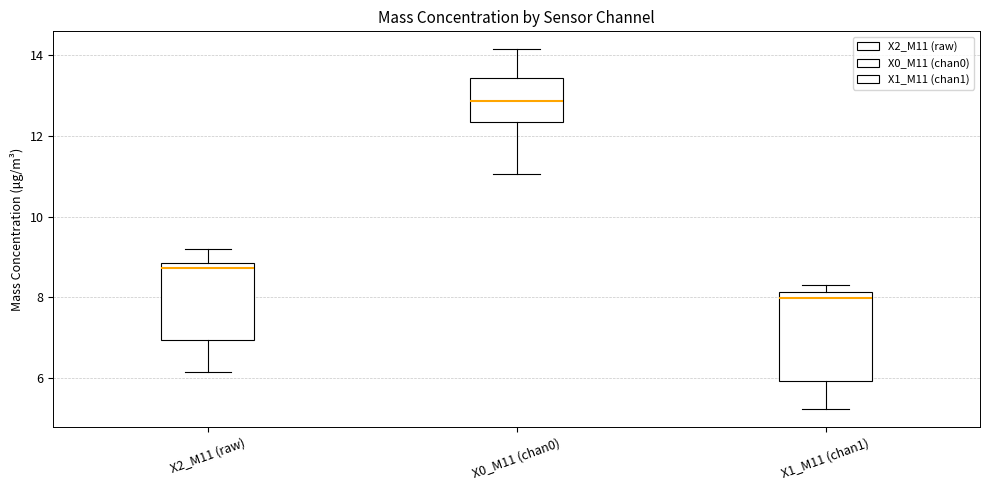

Which box has the highest median line?

X0_M11 (chan0)